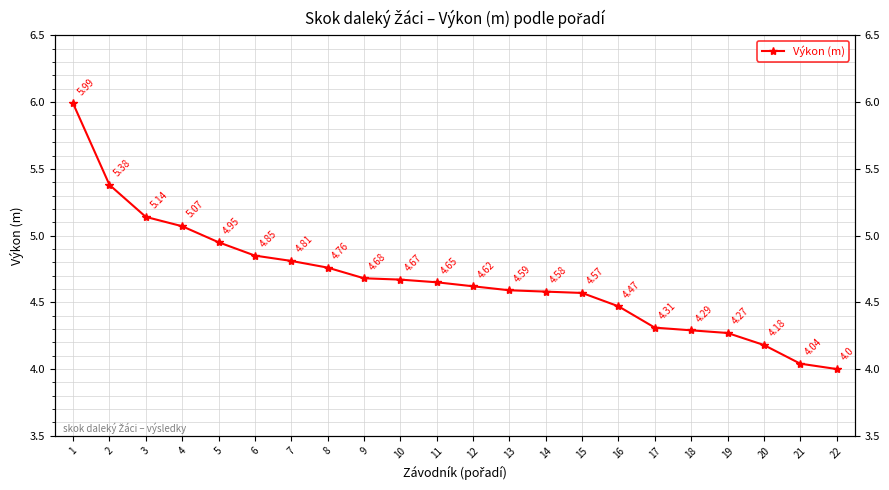

What is the difference between the values at 1 and 3?

0.9